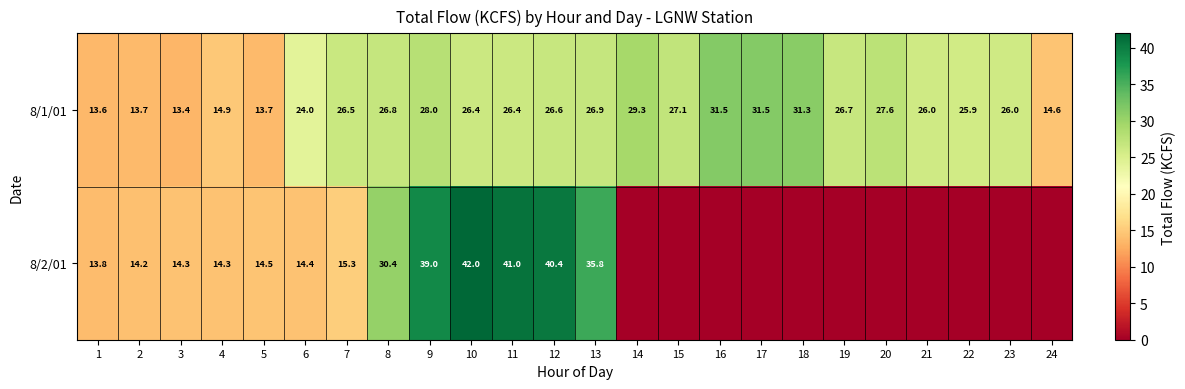

At how many categories does at least one series exceed 7?

24